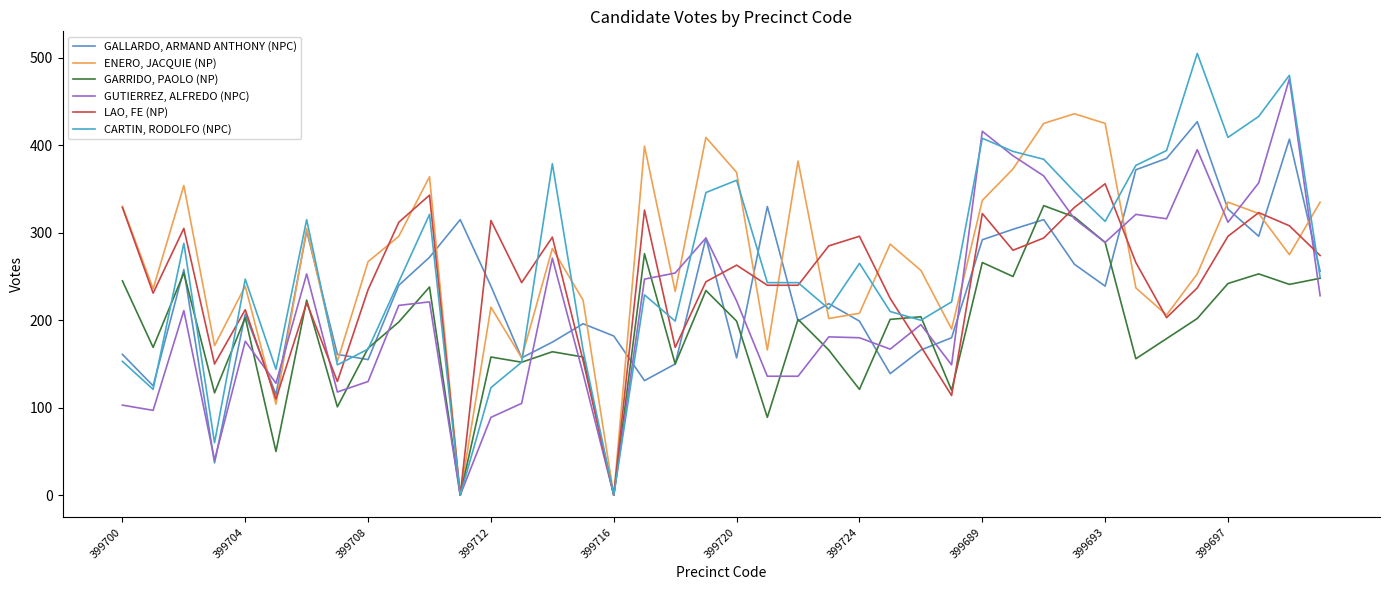

How many values in the ENERO, JACQUIE (NP) series are below 275?

20